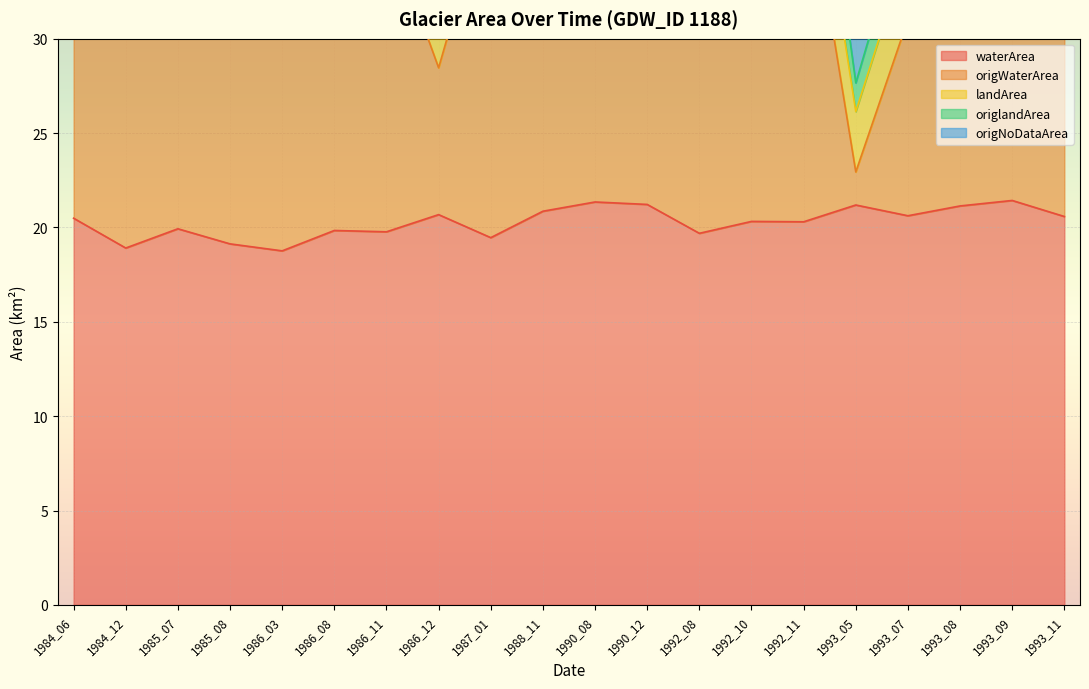

Which series has the largest range (max minus min)?

origNoDataArea